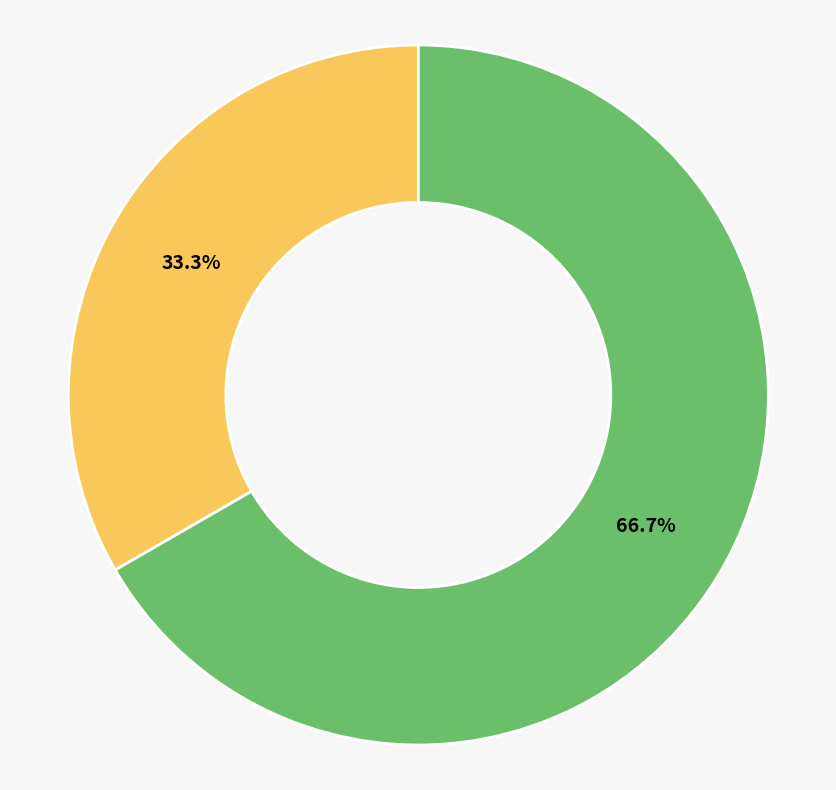

How many slices are in this pie chart?

2